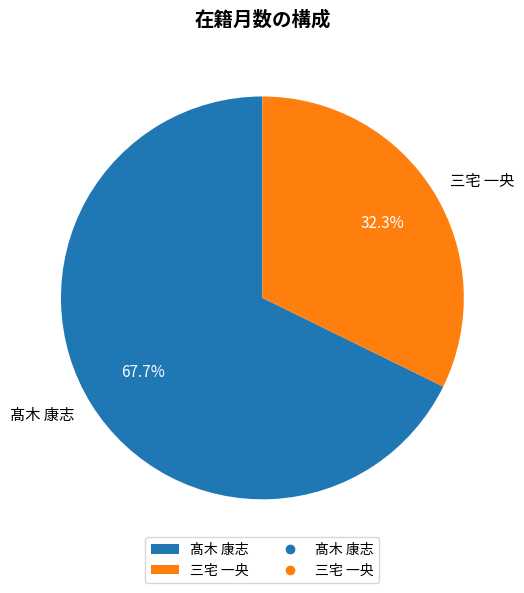

Between 三宅 一央 and 髙木 康志, which is larger?

髙木 康志